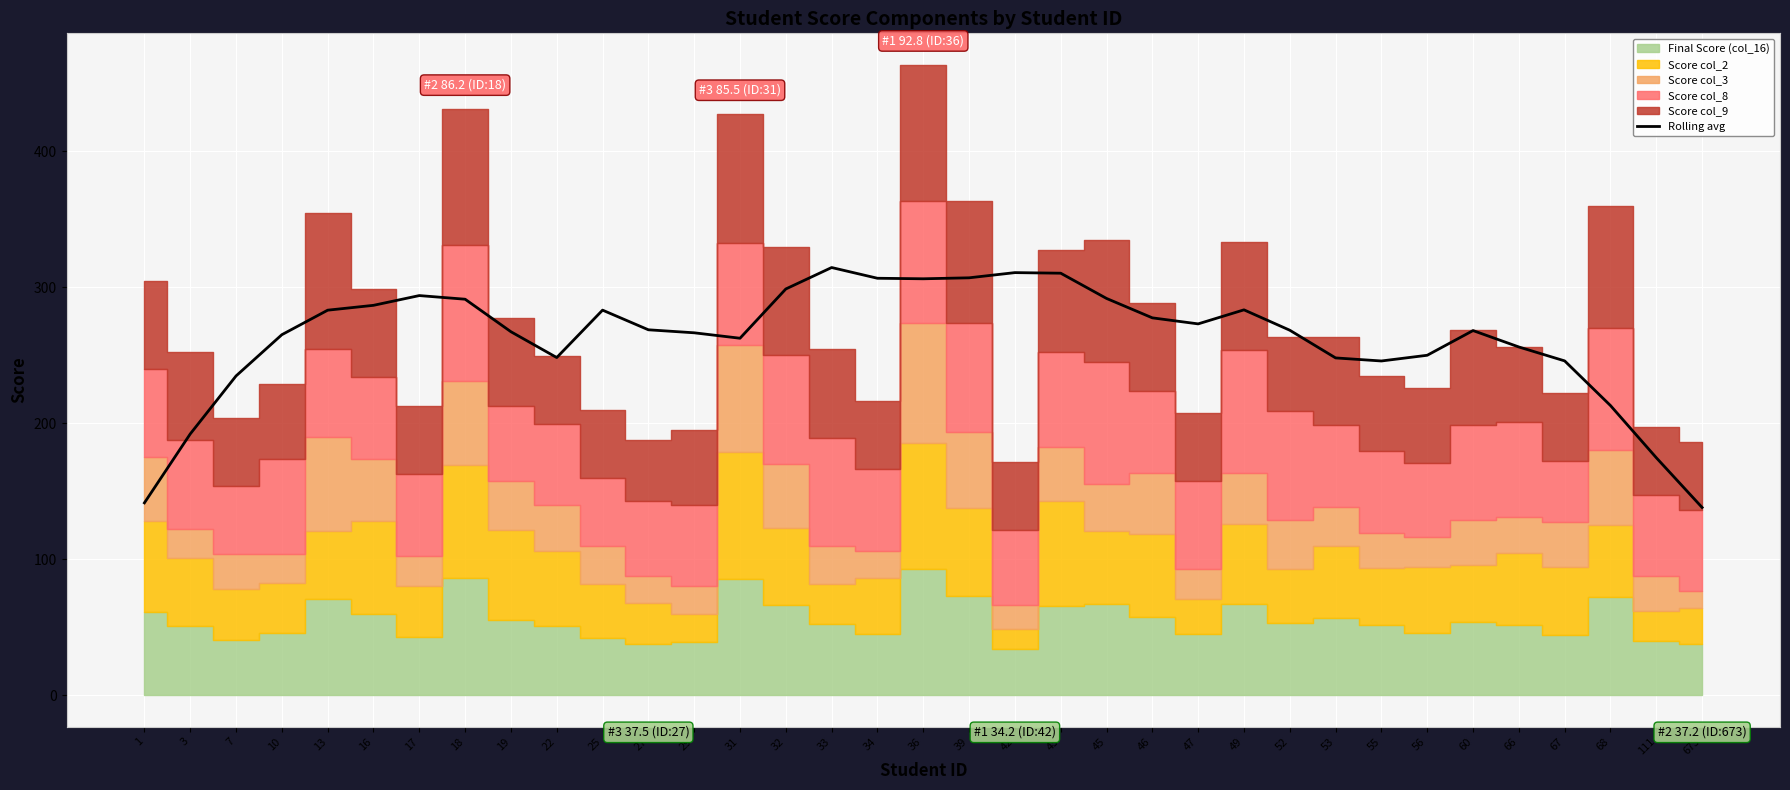

The chart shows a value of 135.7 at 67. True or false?

False